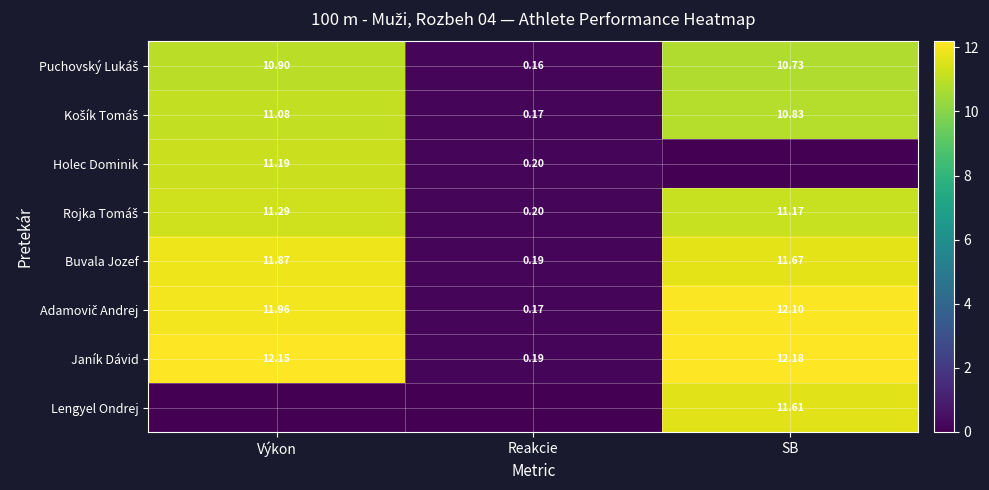

How many categories are shown in the chart?

3